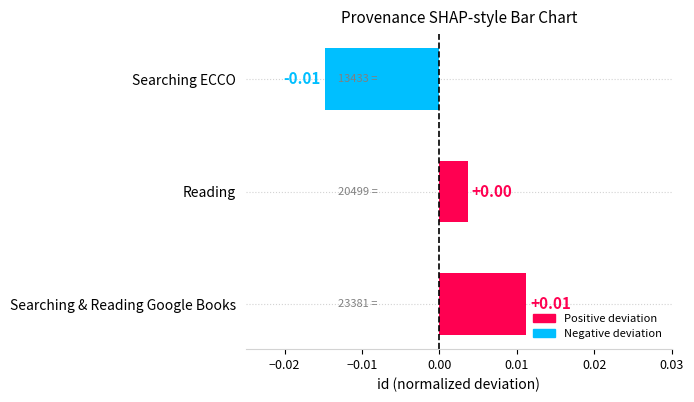

How many values are between 0 and 1?

2